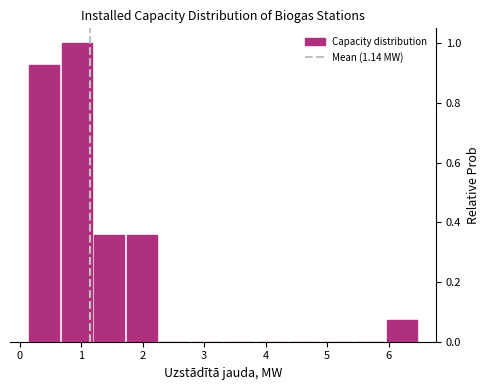

Reading left to right, list every bar in this chart as the range it spans on the x-axis followed by its height. Neither the bar edges nor the heights are printed on the chart, so give them approximately, as read against the axes.

0.2 to 0.7: 0.92
0.7 to 1.2: 1.00
1.2 to 1.7: 0.36
1.7 to 2.3: 0.36
2.3 to 2.8: 0
2.8 to 3.3: 0
3.3 to 3.9: 0
3.9 to 4.4: 0
4.4 to 4.9: 0
4.9 to 5.4: 0
5.4 to 6.0: 0
6.0 to 6.5: 0.08